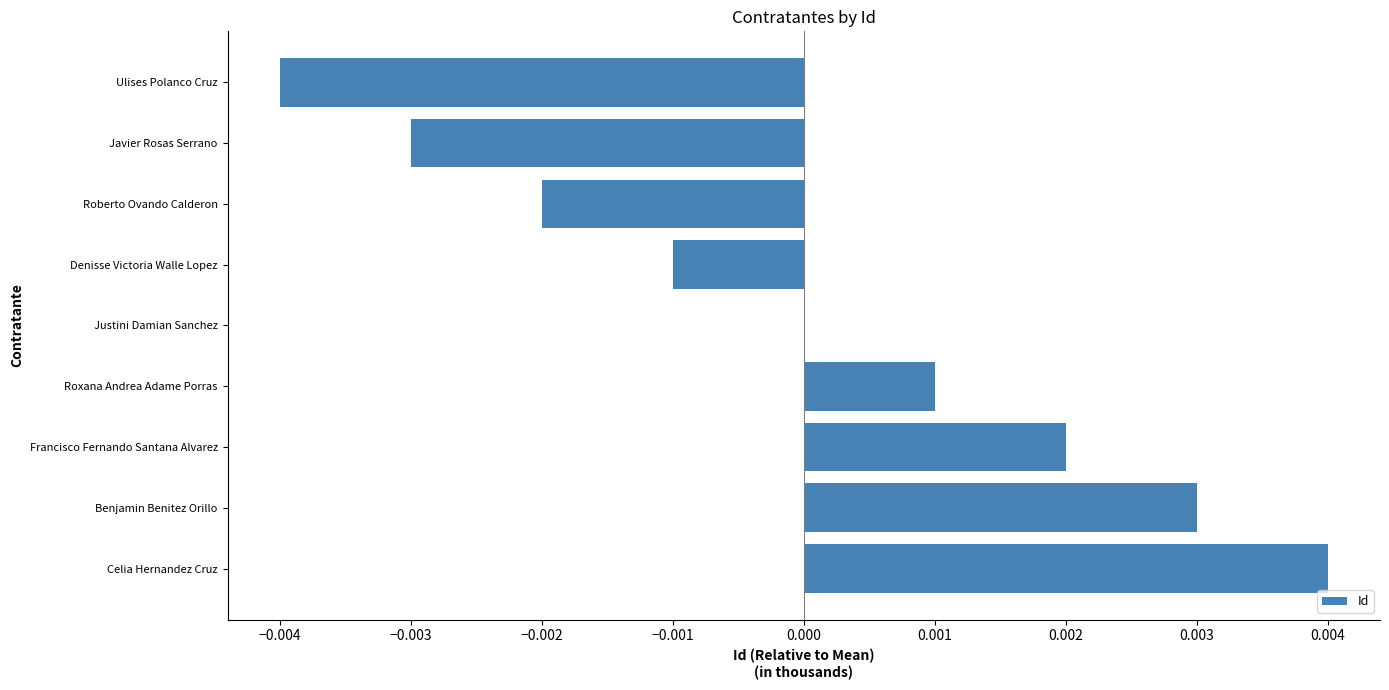

Between Ulises Polanco Cruz and Roberto Ovando Calderon, which is larger?

Roberto Ovando Calderon